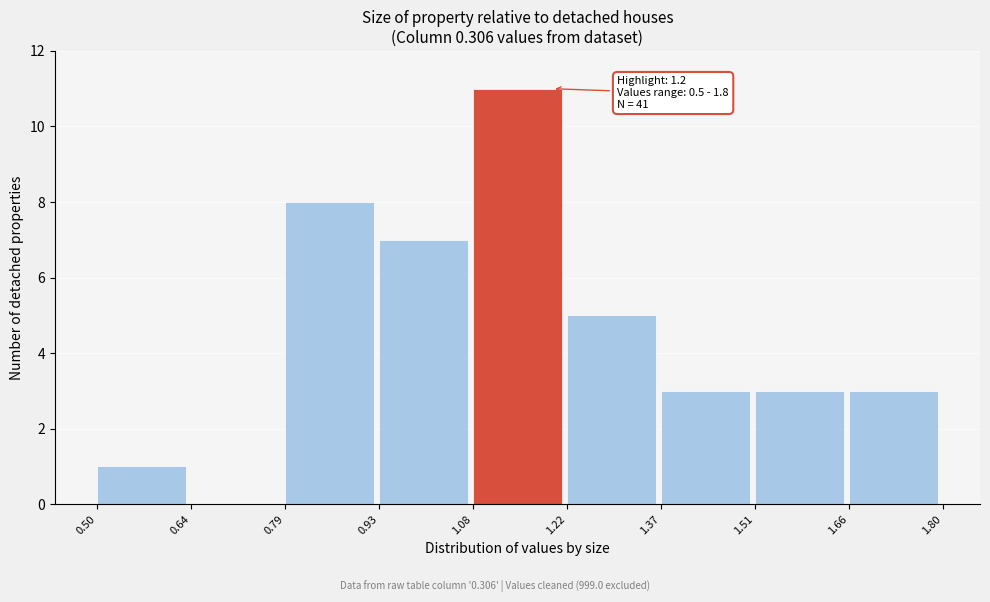

Which range on the x-axis has the tallest bar?

1.08 to 1.22